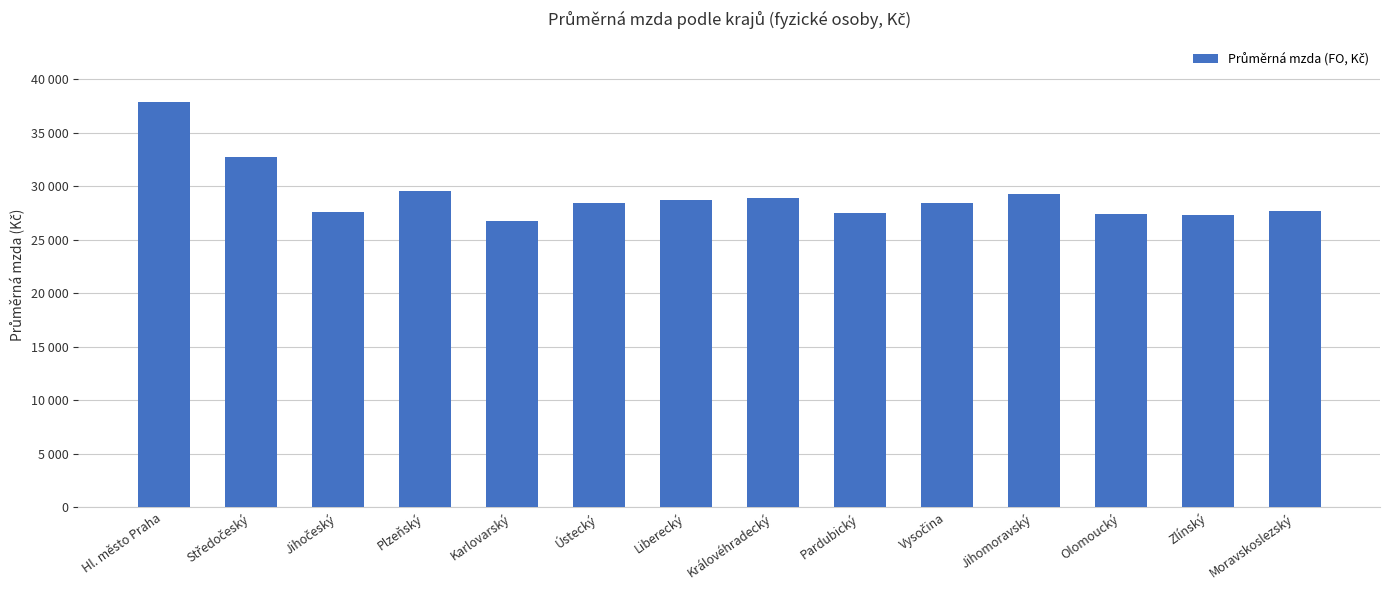

True or false: the data shows 39583 at Ústecký.

False